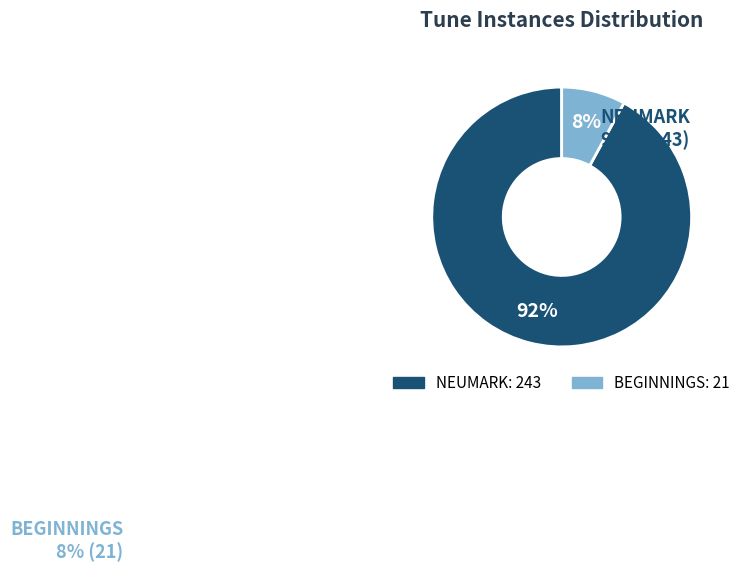

Is there any slice that represents more than half of the pie?

Yes